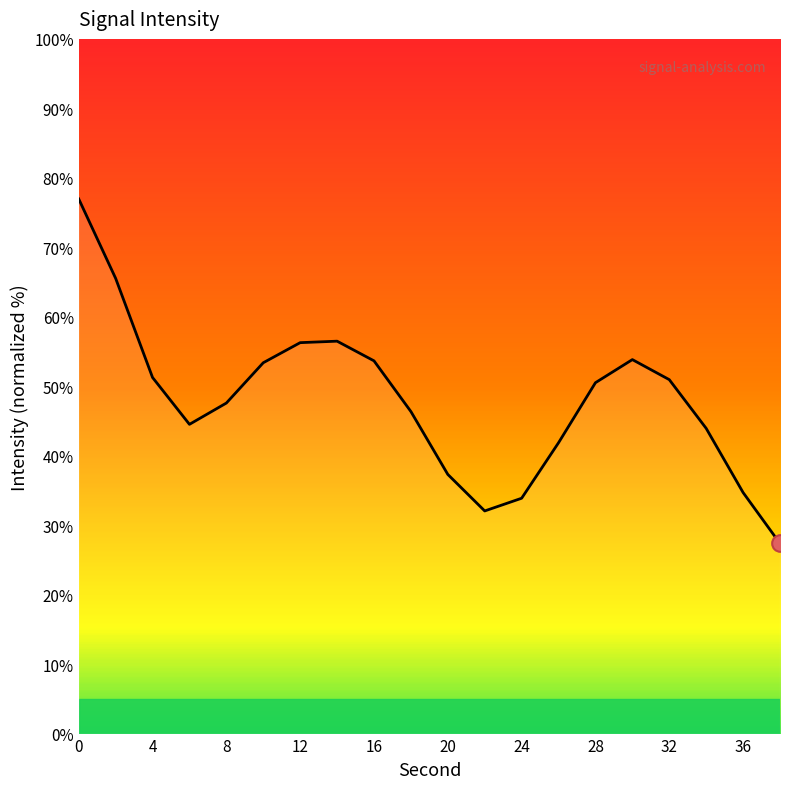

What is the minimum value shown in the chart?

27.4